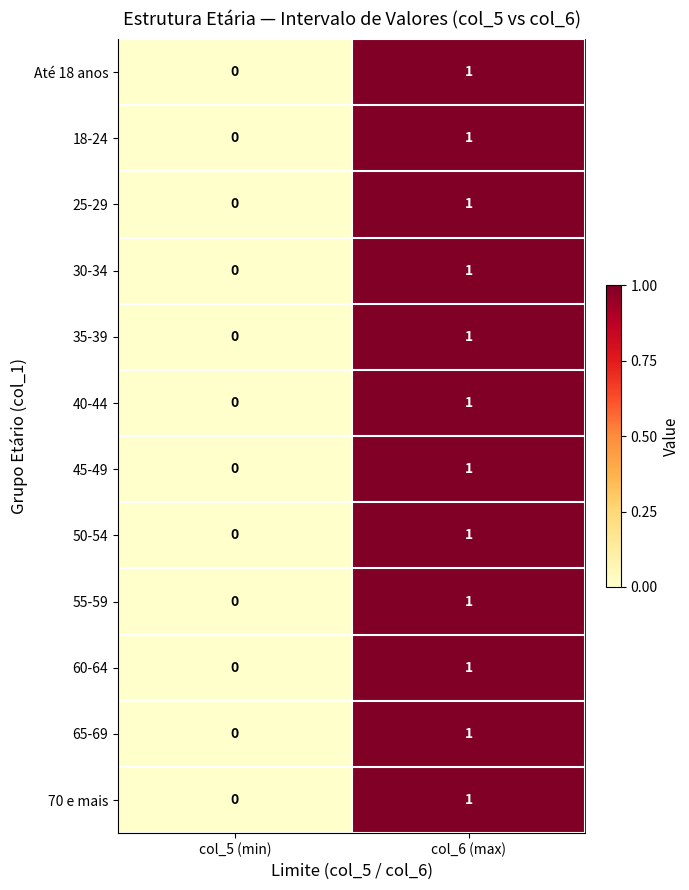

The 35-39 series shows 0 at col_5 (min). True or false?

True